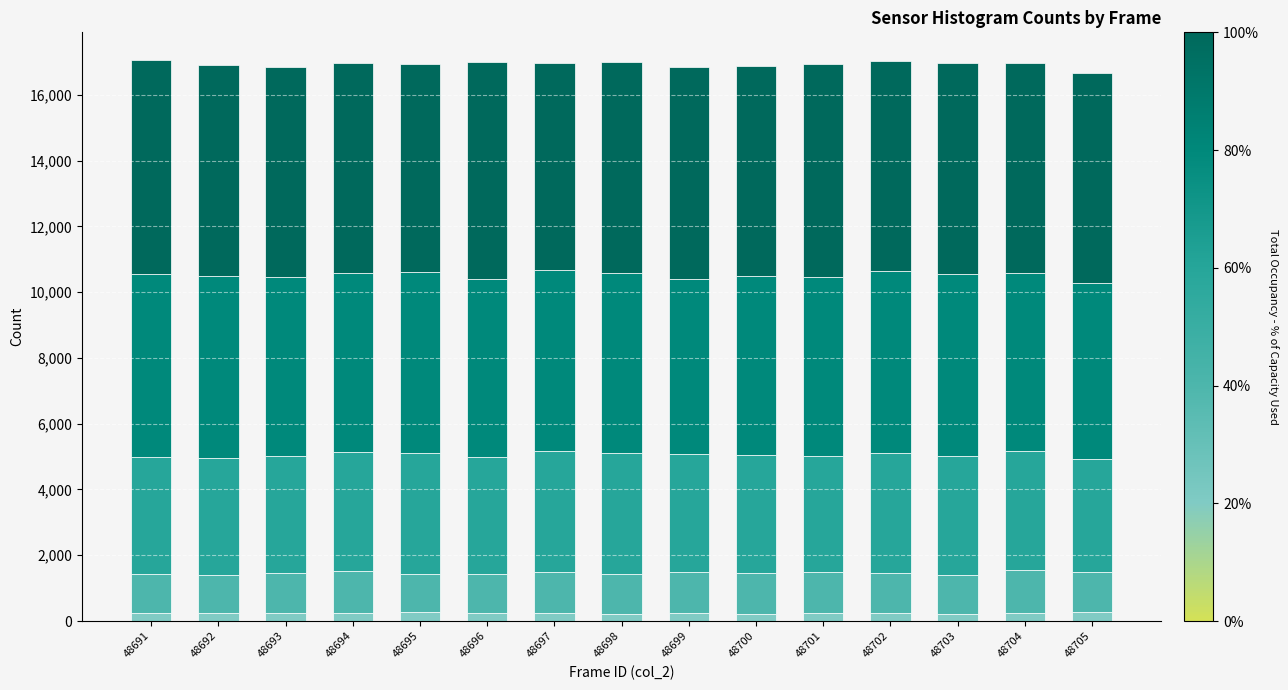

How many data points does each series have?

15